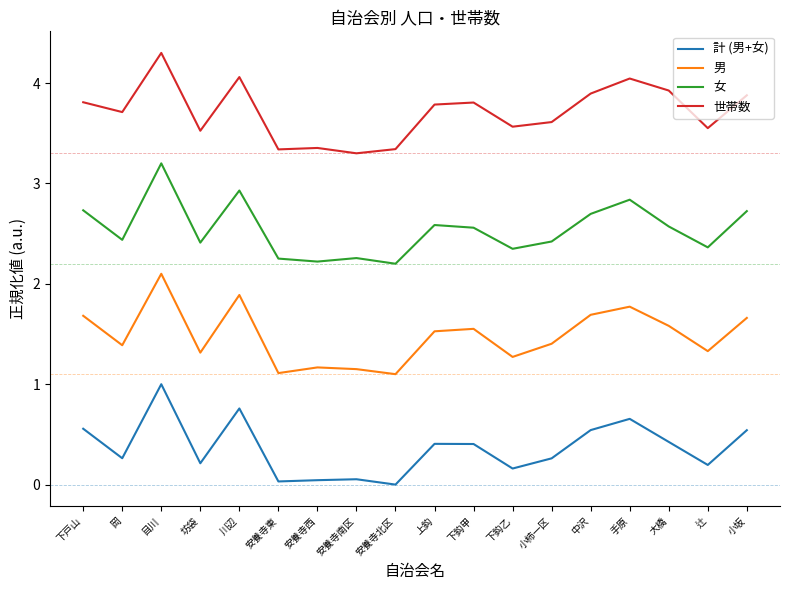

At which category does the chart reach its peak across all series?

目川